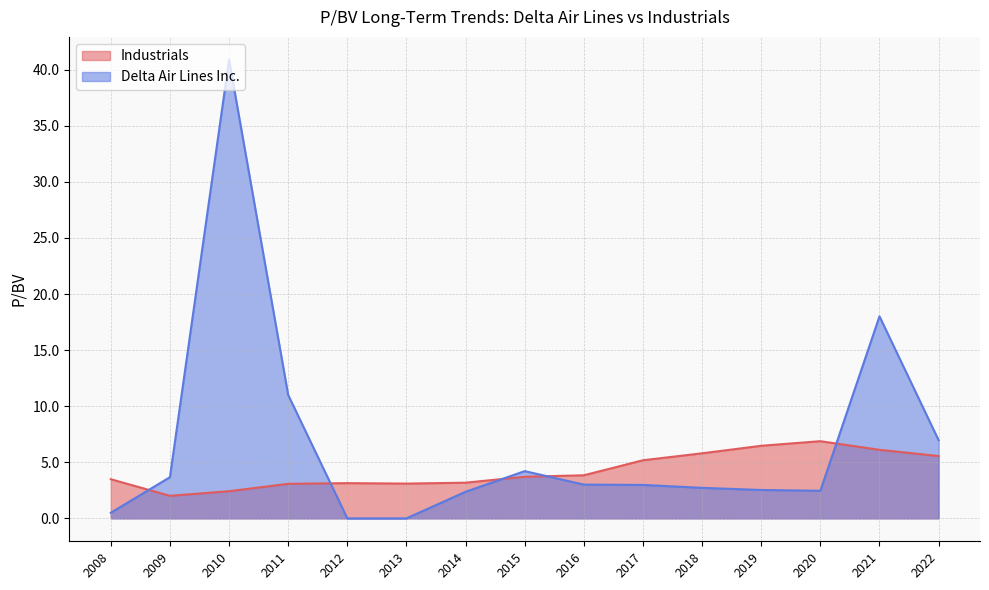

Where is the first local minimum for Industrials?

2009